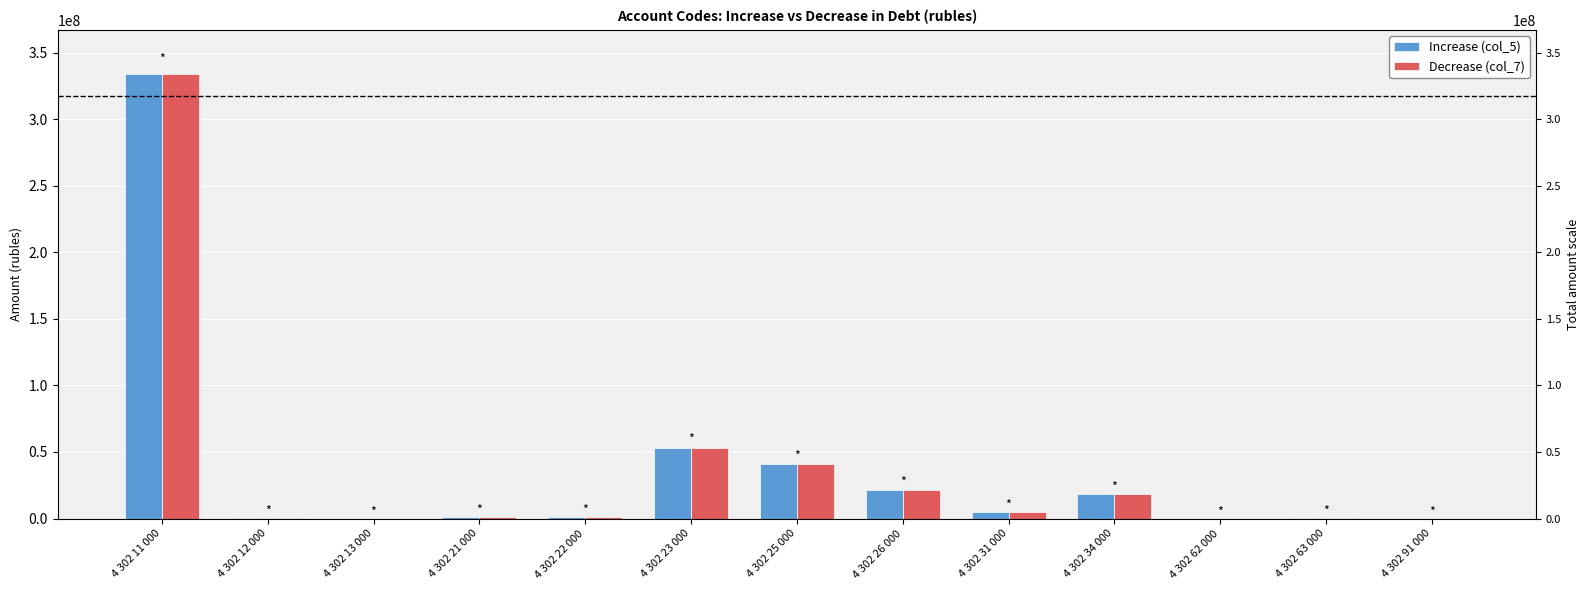

At which category is the sum across all series the highest?

4 302 11 000